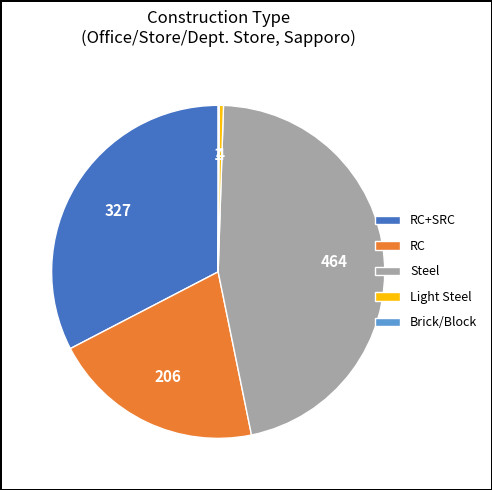

Which slice is the largest?

Steel